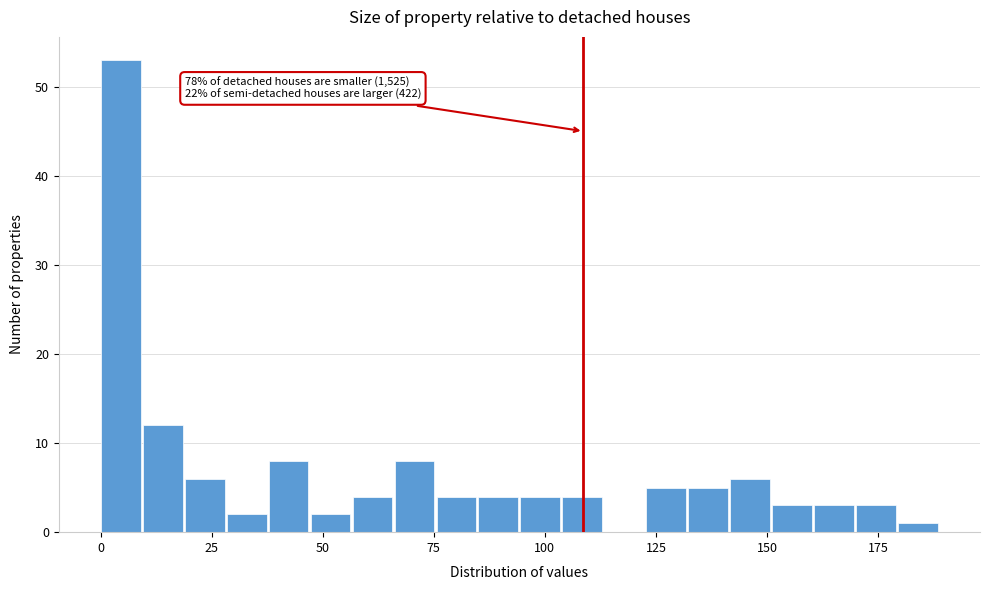

Read against the x-axis, roughly where is the centre of the tallest bar?

5